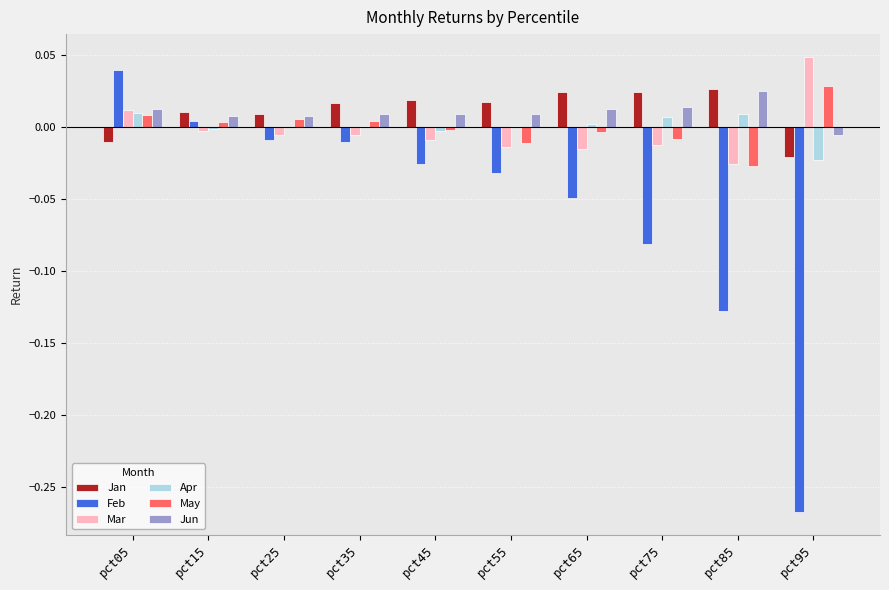

Which category has the highest value across all series?

pct95